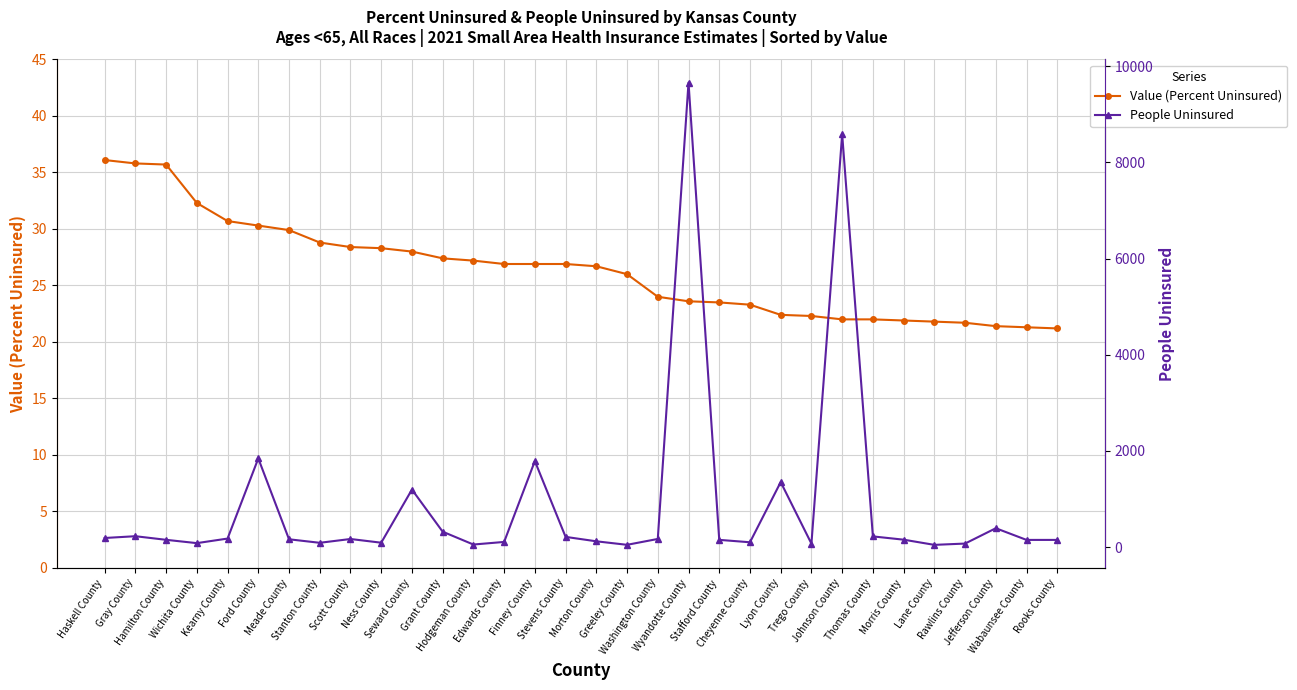

Between Grant County and Morton County, which is larger?

Grant County